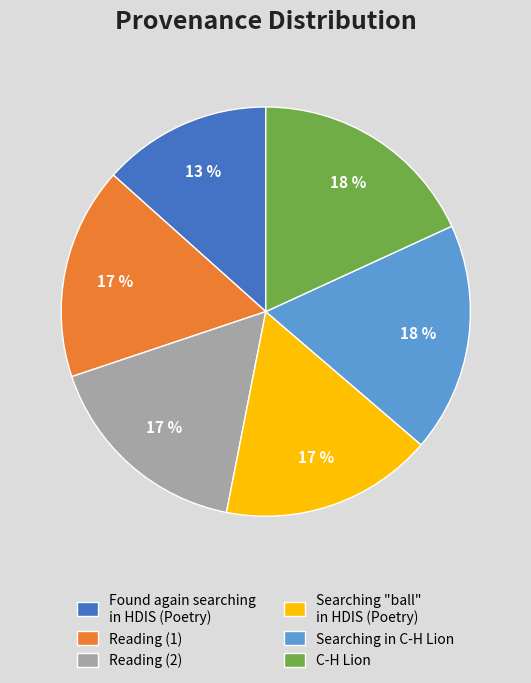

What is the smallest slice in the pie chart?

Found again searching in HDIS (Poetry)